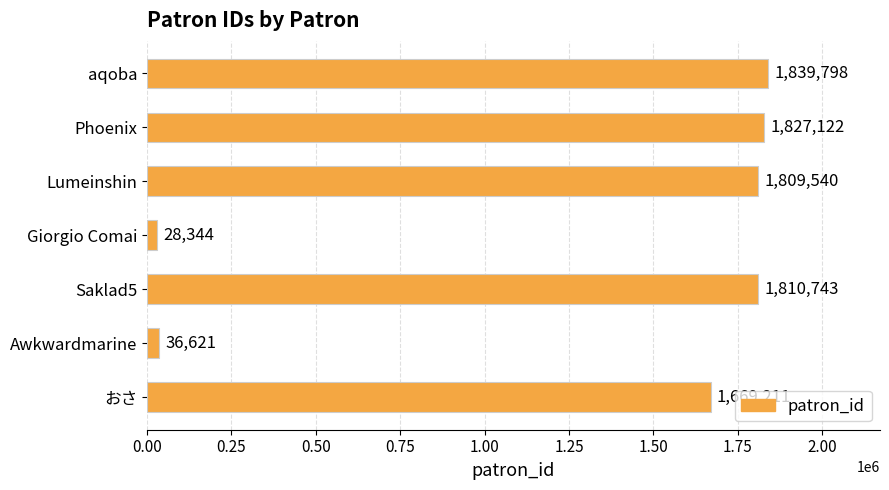

How many data points does each series have?

7